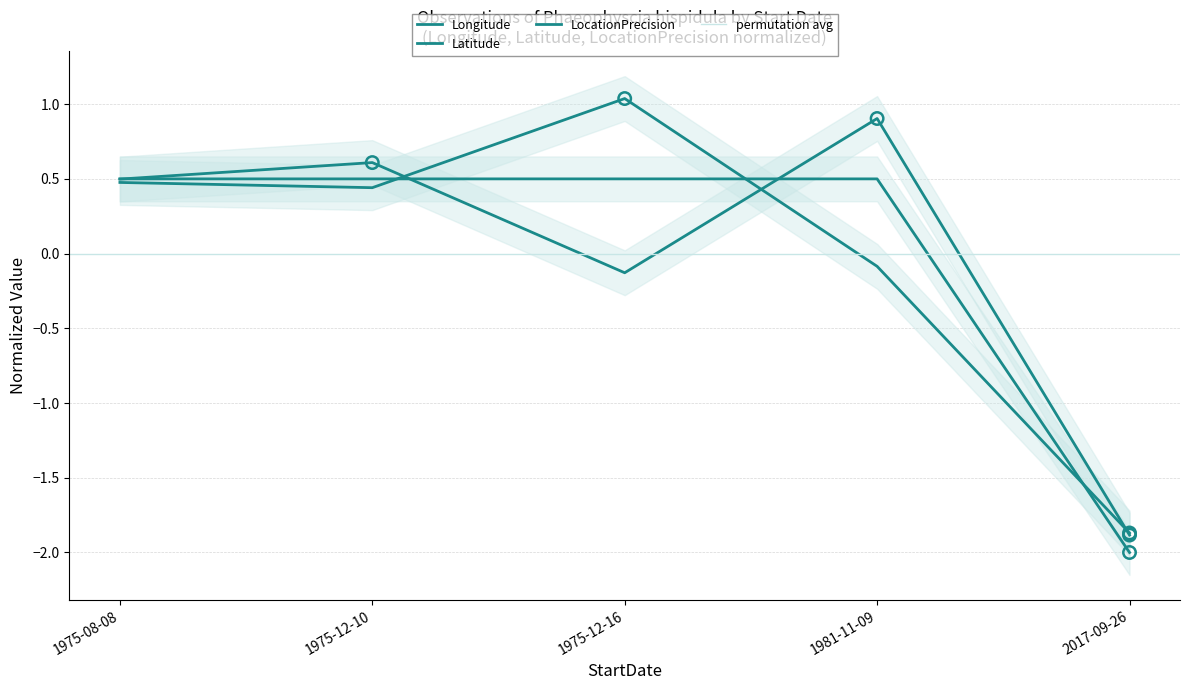

At how many categories does at least one series exceed 0?

4